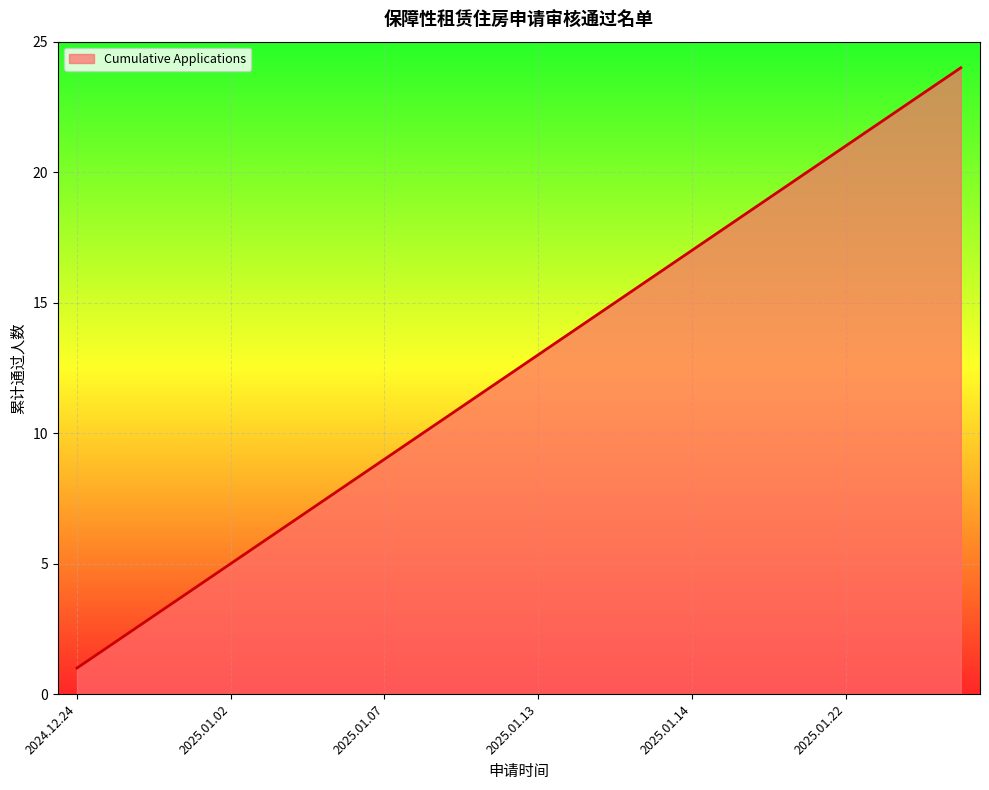

What is the difference between the maximum and minimum values?

23